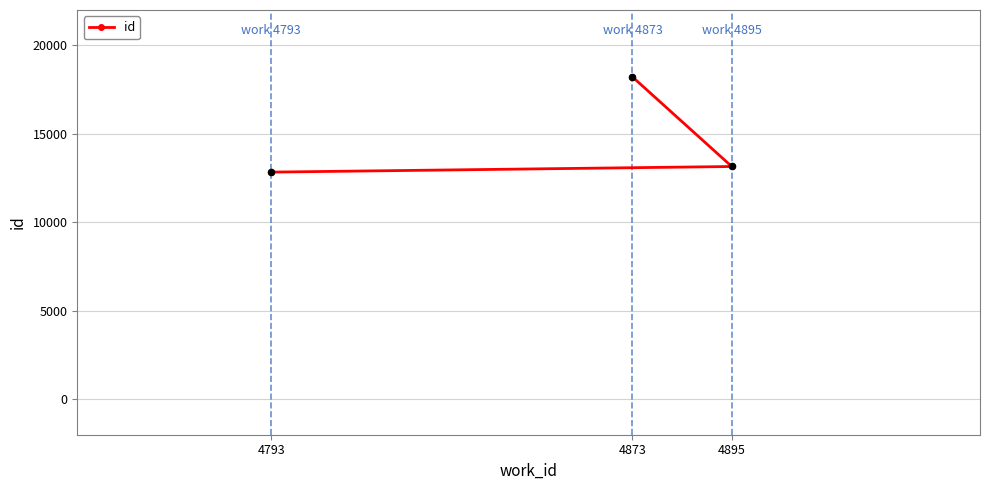

What is the ratio of the value at 4873 to the value at 4793?

1.4